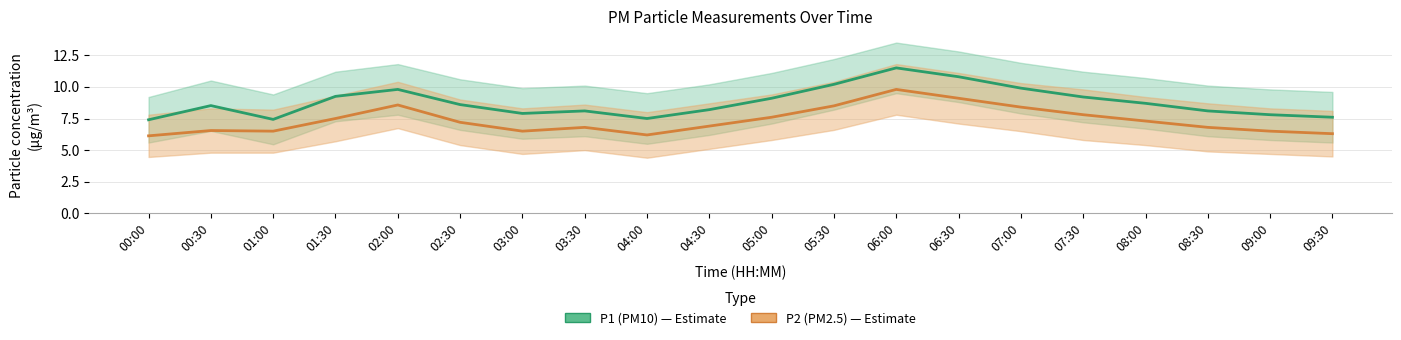

What is the label of the 7th point from the right?

06:30